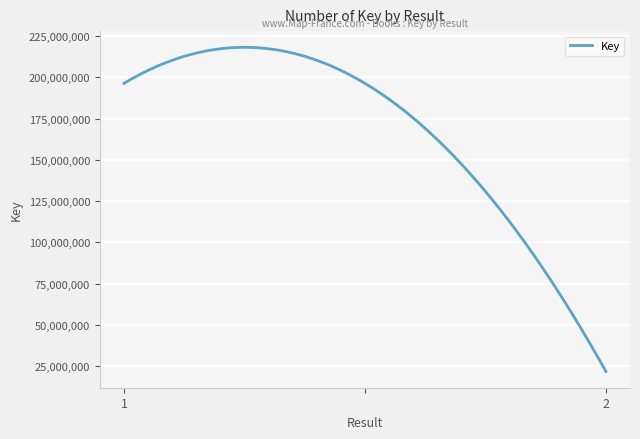

What is the greatest value displayed?

218189987.6